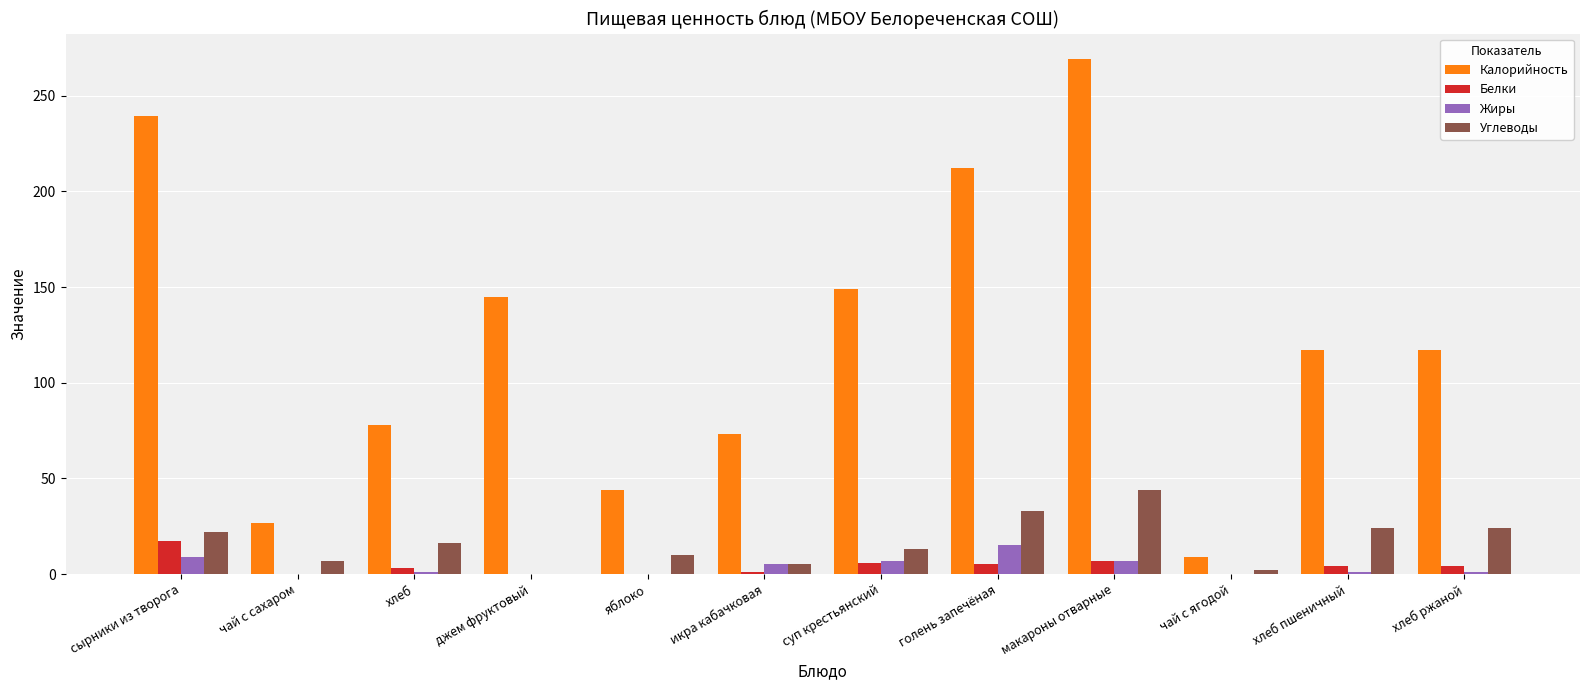

The value of Калорийность at икра кабачковая is 124.8. True or false?

False